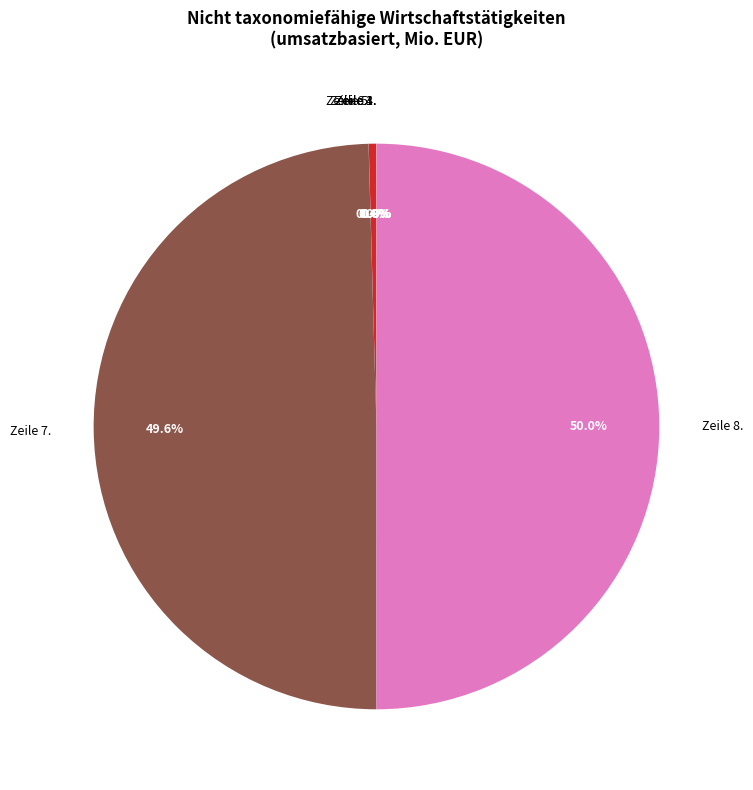

What is the majority slice?

Zeile 8.